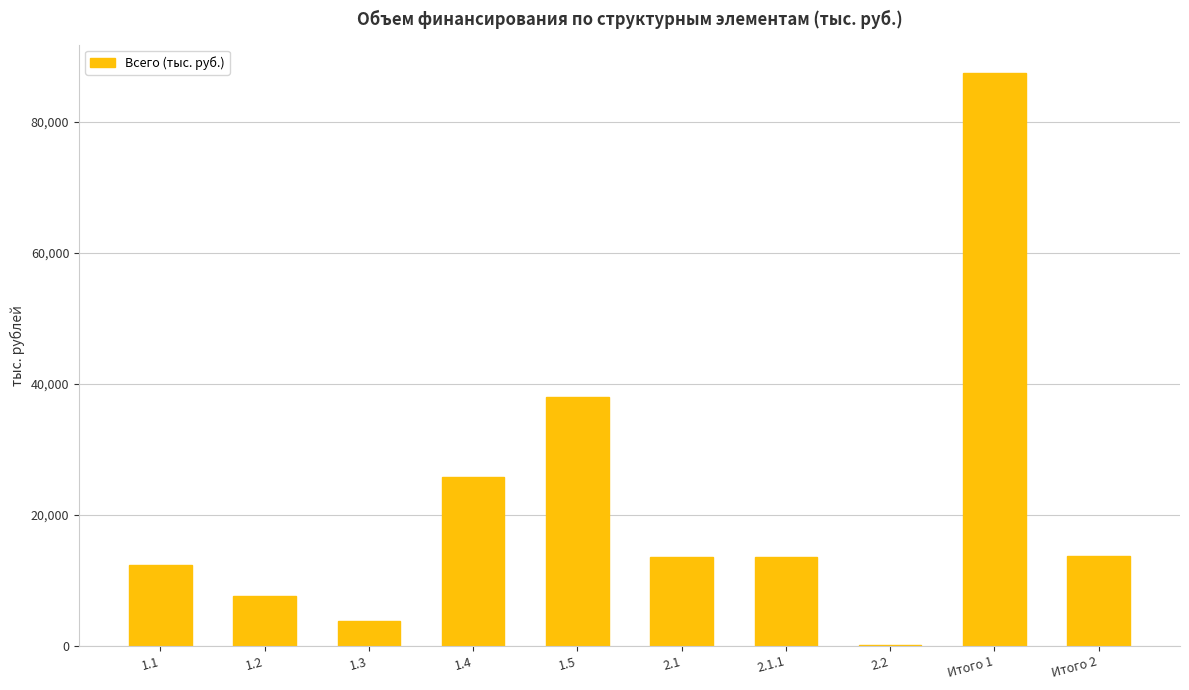

True or false: the data shows 39060.1 at 1.4.

False